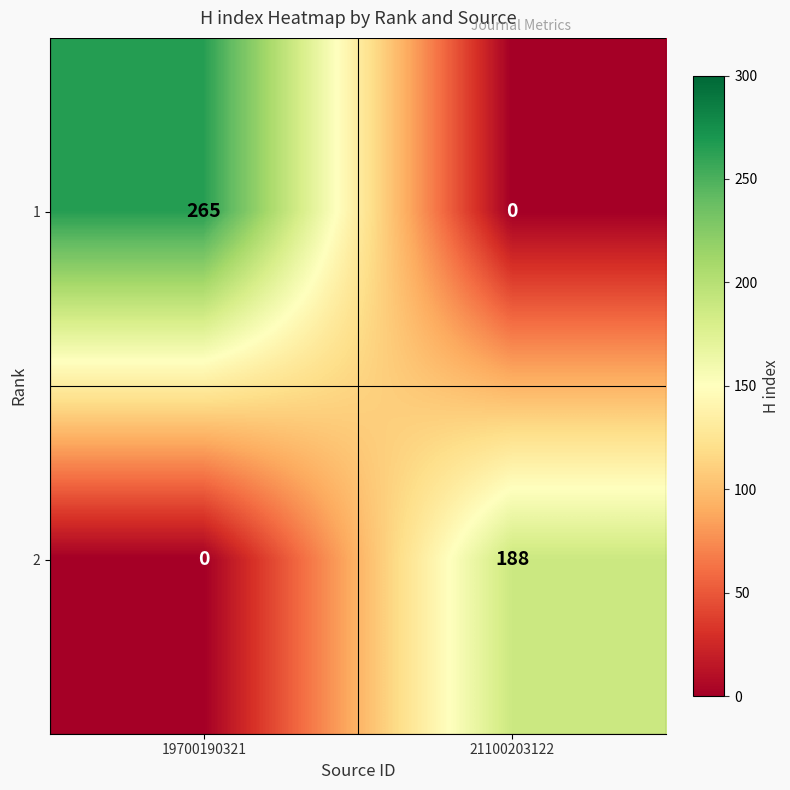

Reading left to right, extract all data points from this chart.

1: 19700190321=265	21100203122=0
2: 19700190321=0	21100203122=188